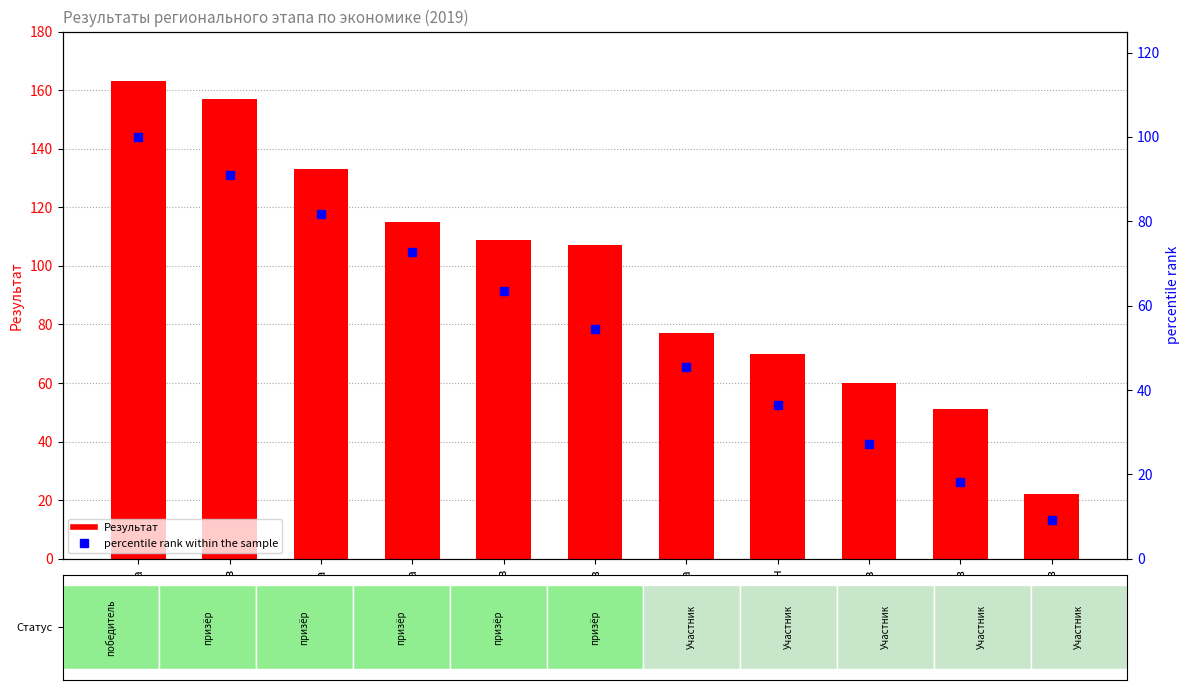

What is the difference between the second highest and minimum values in the percentile rank within the sample series?

81.8